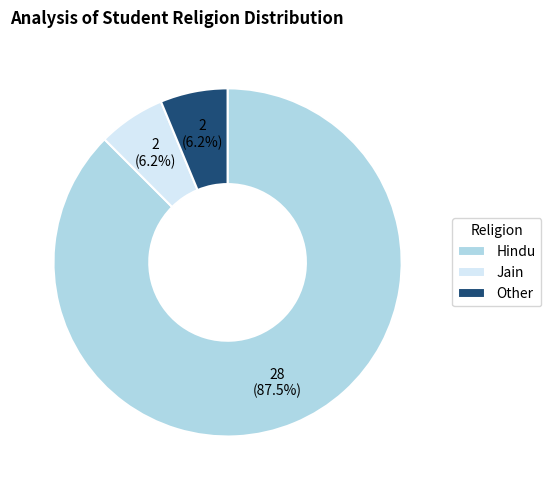

Between Other and Hindu, which is larger?

Hindu